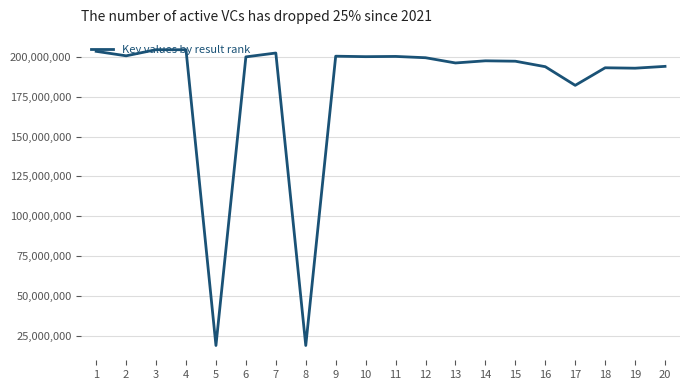

Is it true that the value at 2 is 288636310?

False